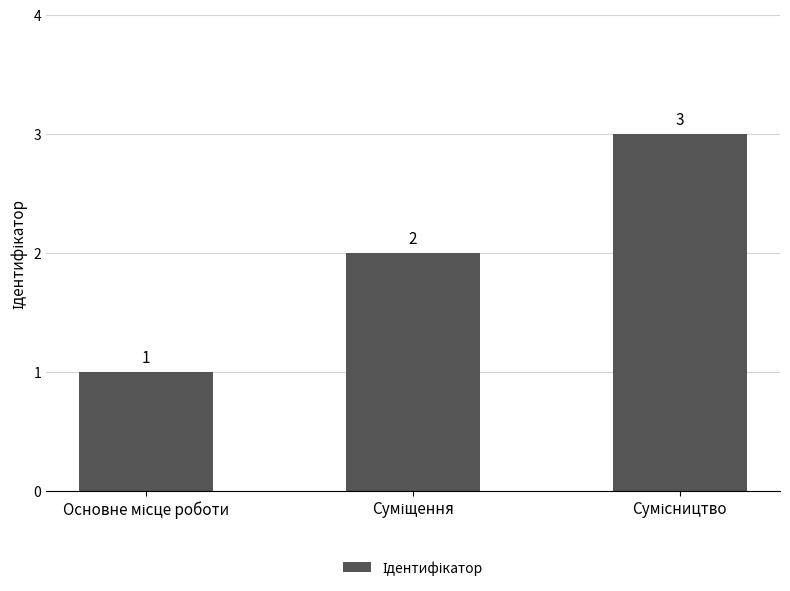

How many values are between 1 and 3?

3